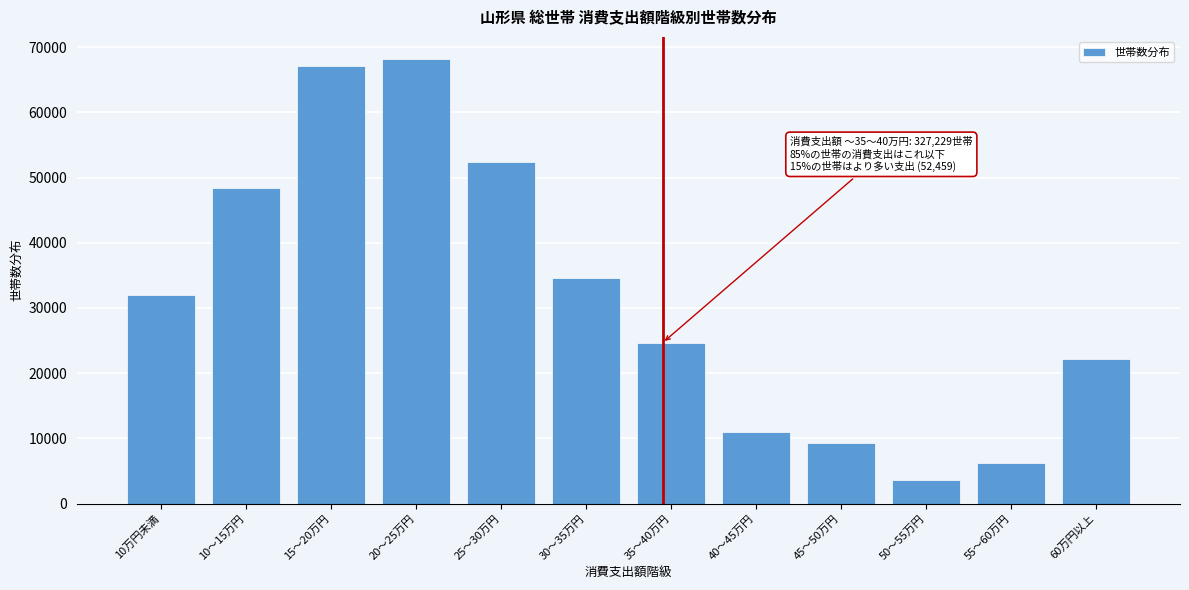

Reading left to right, transcribe all the data shown in this chart.

31927	48358	67053	68174	52445	34623	24649	10997	9309	3682	6246	22225